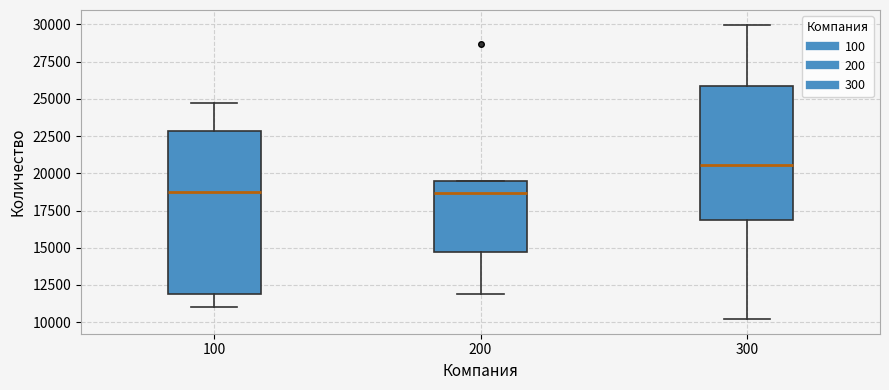

Which box is the tallest, from its lower edge to its upper edge?

100